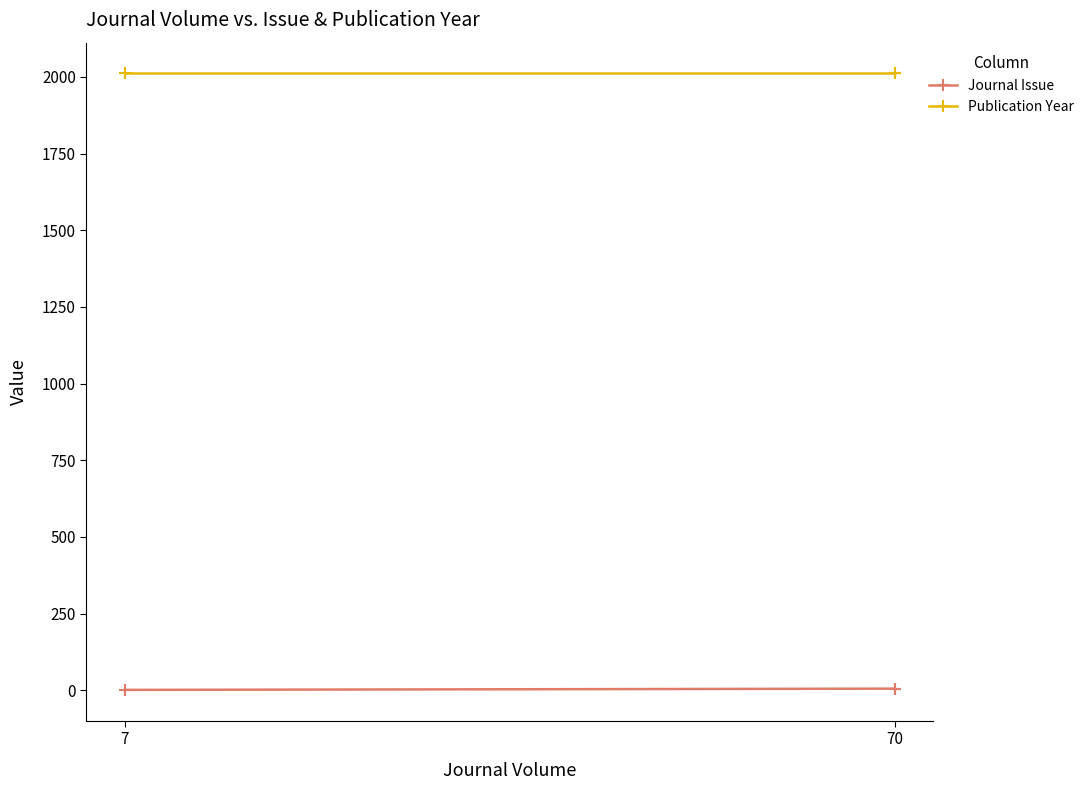

At which category is the sum across all series the highest?

70